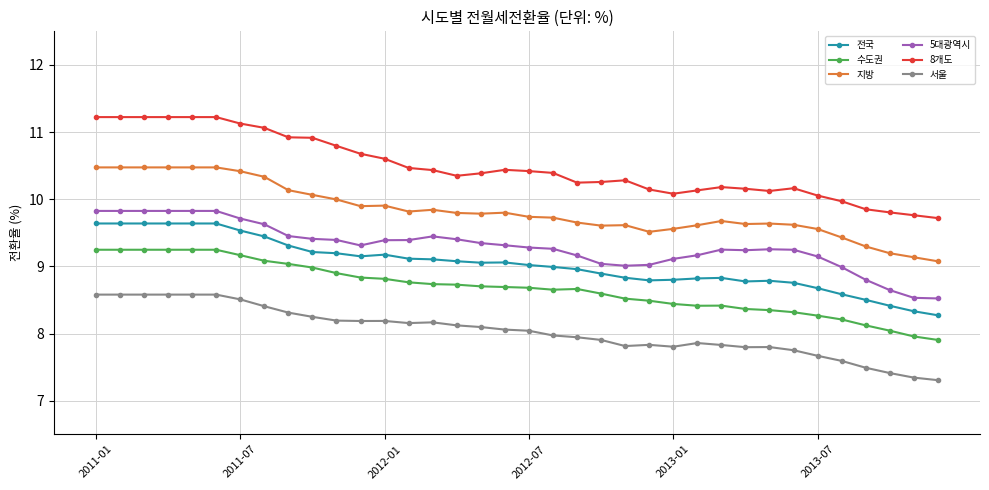

Which series has the widest spread of values?

8개도